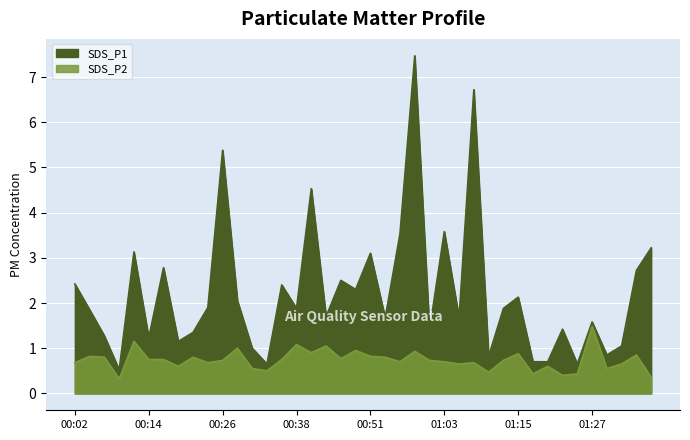

What are all the series names shown in the legend?

SDS_P1, SDS_P2